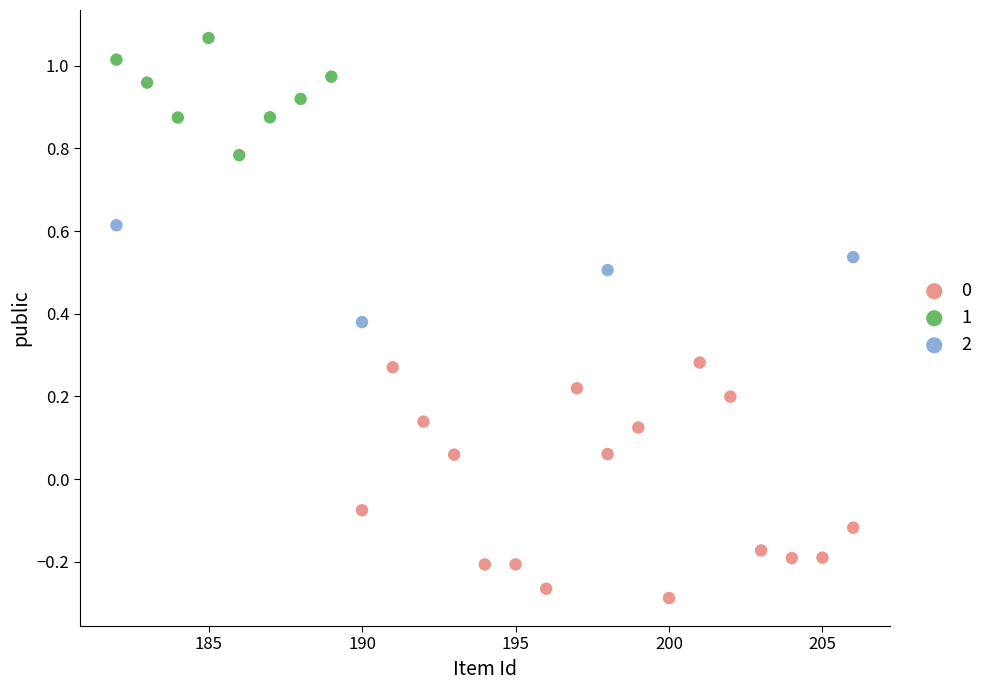

Which series reaches the maximum Y coordinate?

1